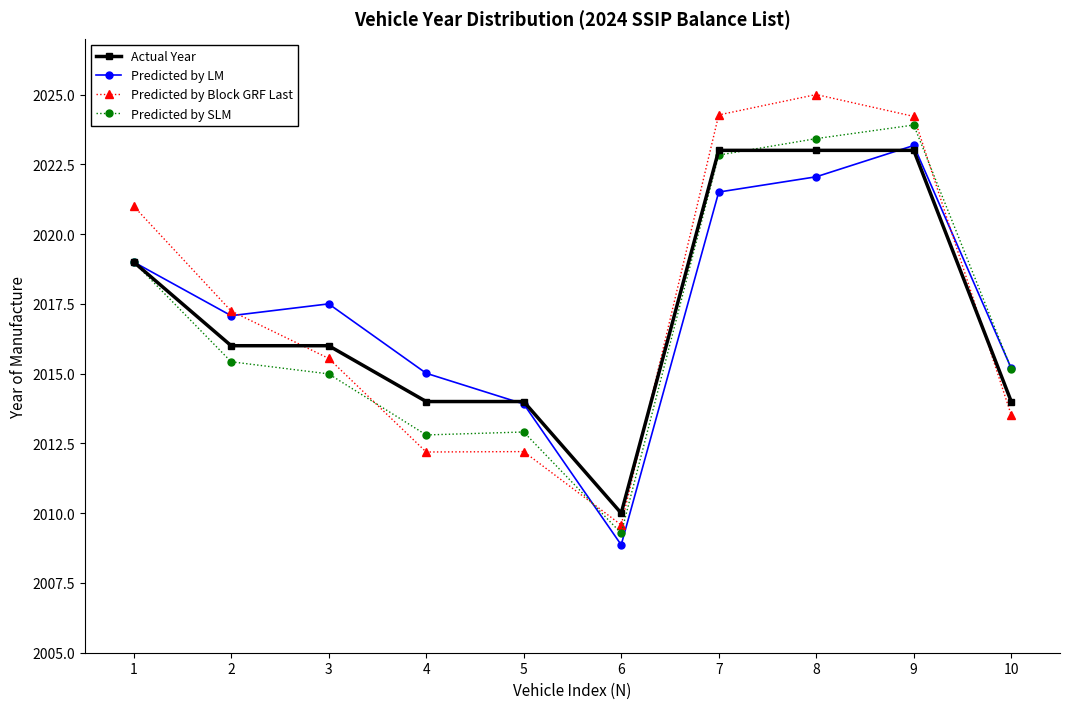

What is the difference between the Predicted by SLM values at 9 and 7?

1.1